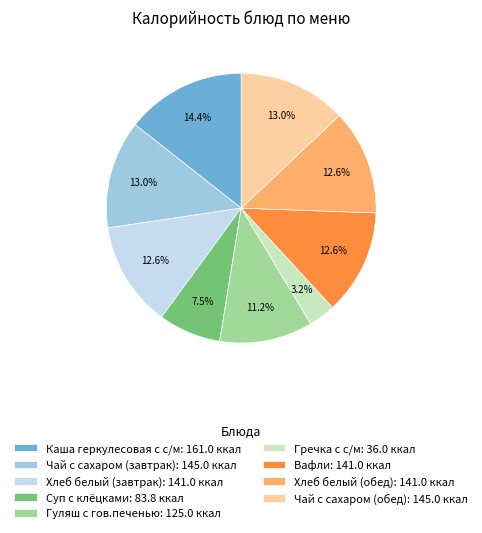

To the nearest percent, what is the combined percentage of Вафли and Хлеб белый (завтрак)?

25%